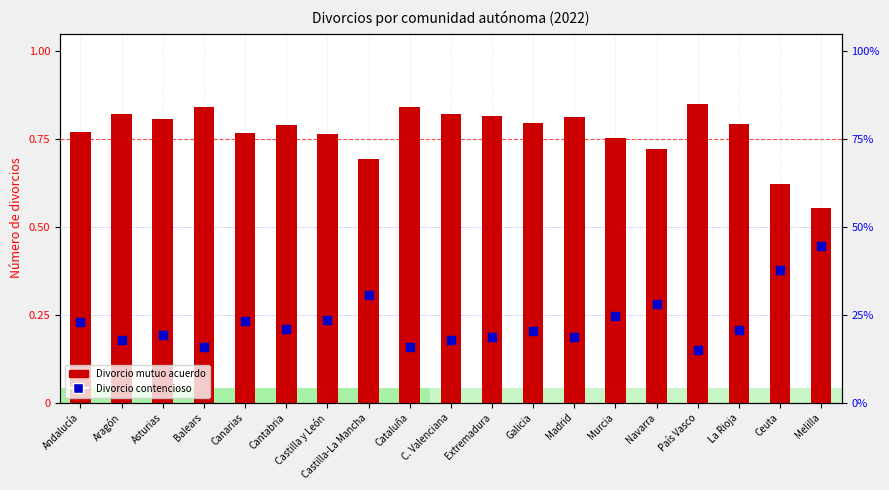

Is the value of Divorcio contencioso at C. Valenciana greater than the value of Divorcio mutuo acuerdo at Ceuta?

No